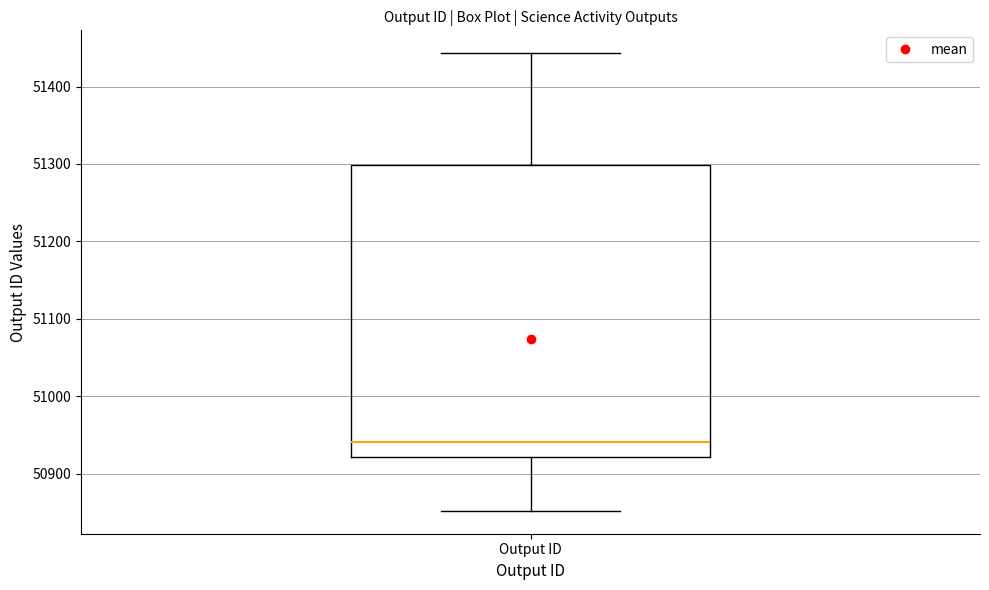

Read this box plot against the y-axis: the position of the median line, the range covered by the box, and the ends of both whiskers. The values are not printed on the chart, so give them approximately, as read against the axis.

median 50940, box 50920 to 51300, whiskers 50850 to 51440